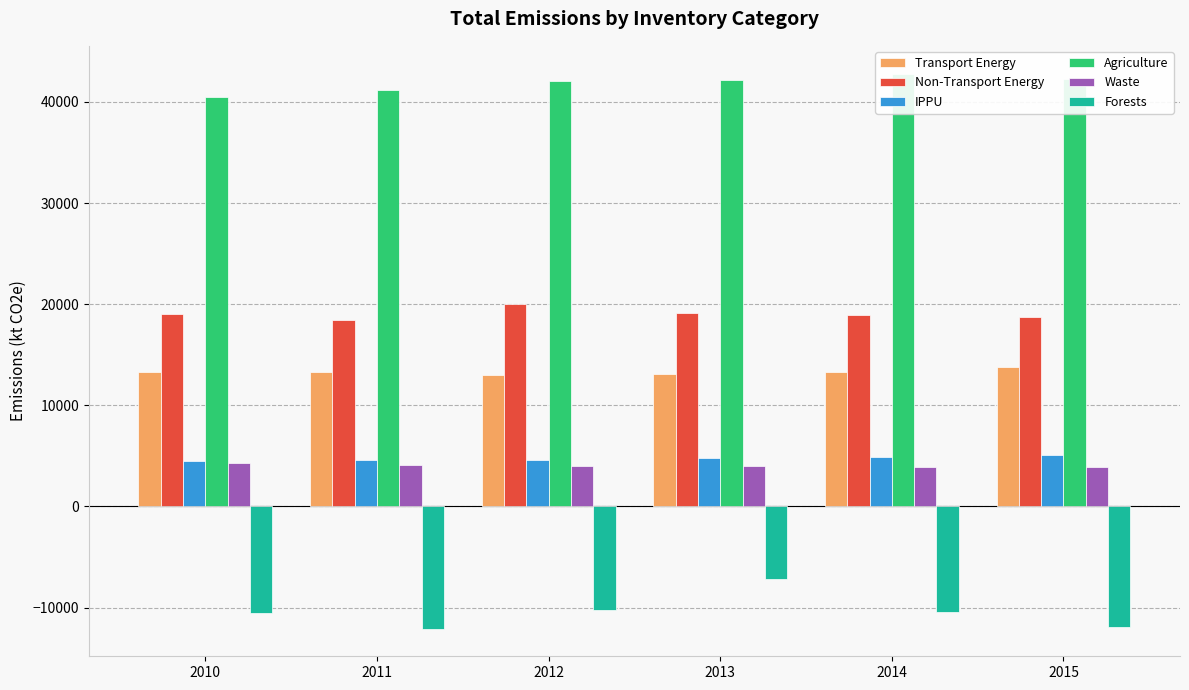

What is the spread (max minus min) of values at 2010?

51025.9